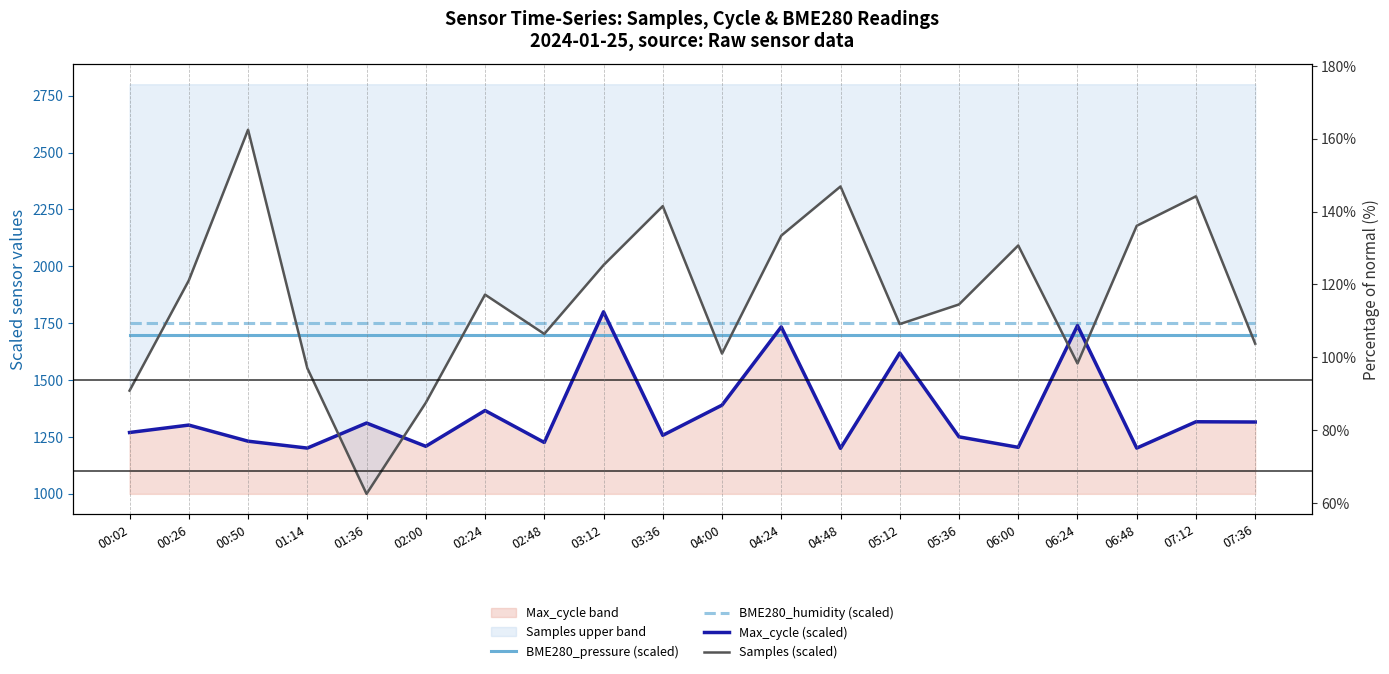

Where is Max_cycle (scaled) nearest to the value 1500?

04:00